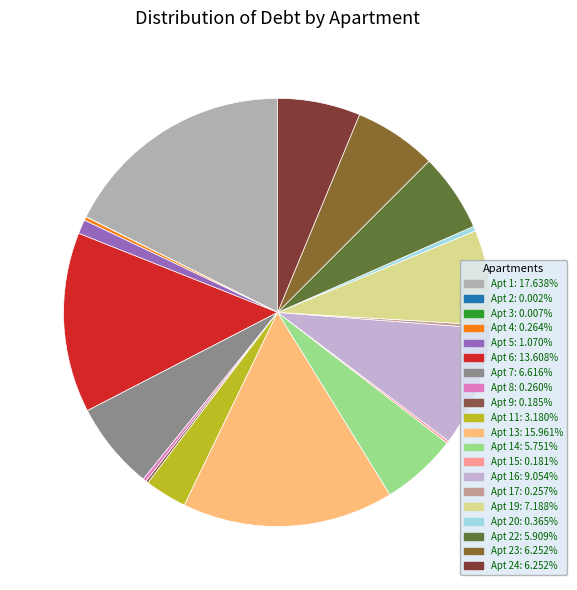

Which slice is the largest?

1